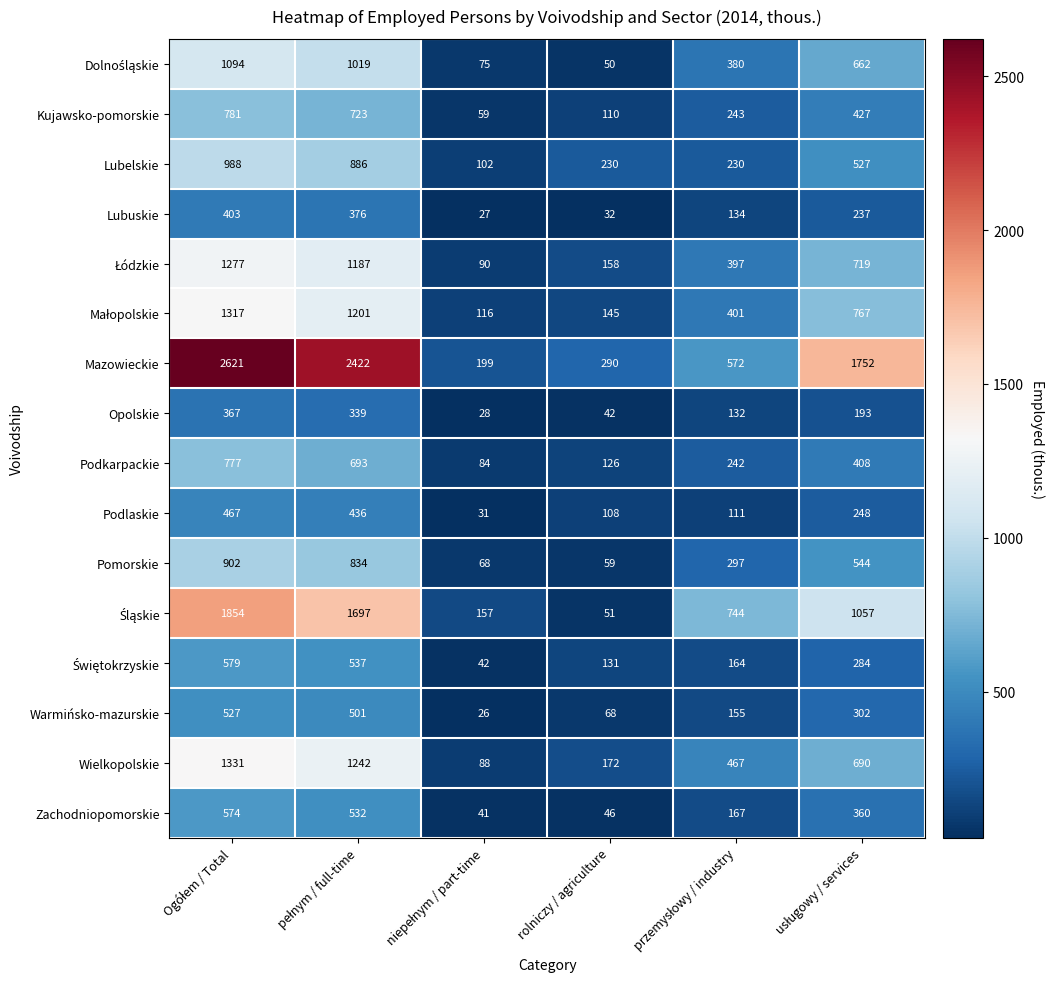

What is the maximum value for Podlaskie?

467